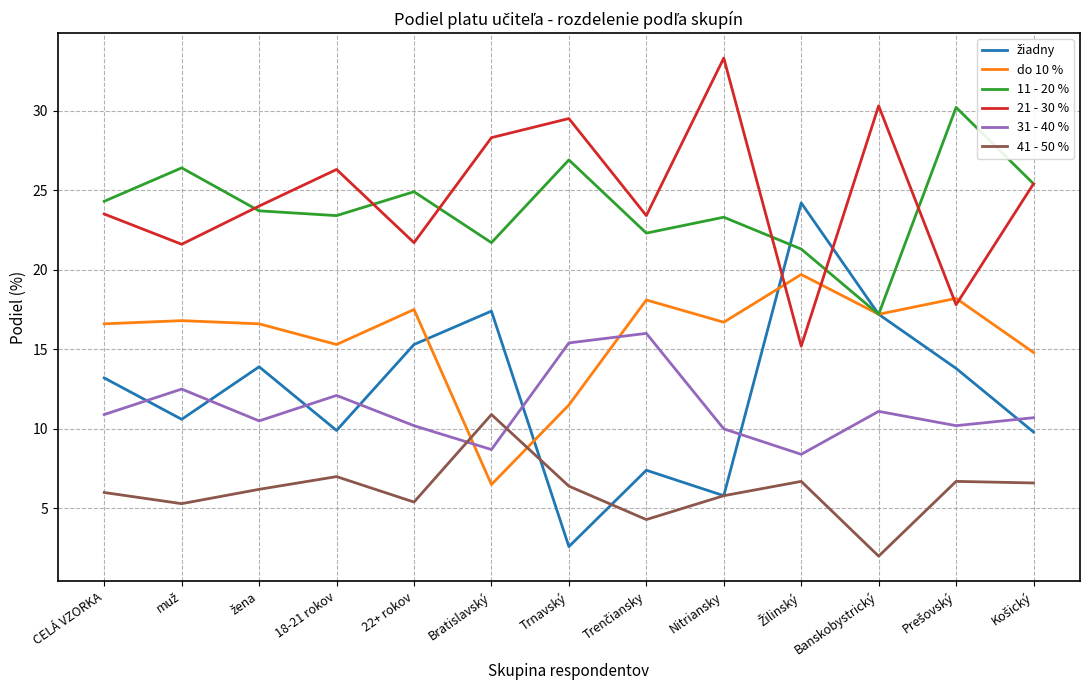

Is it true that 31 - 40 % equals 17.4 at CELÁ VZORKA?

False